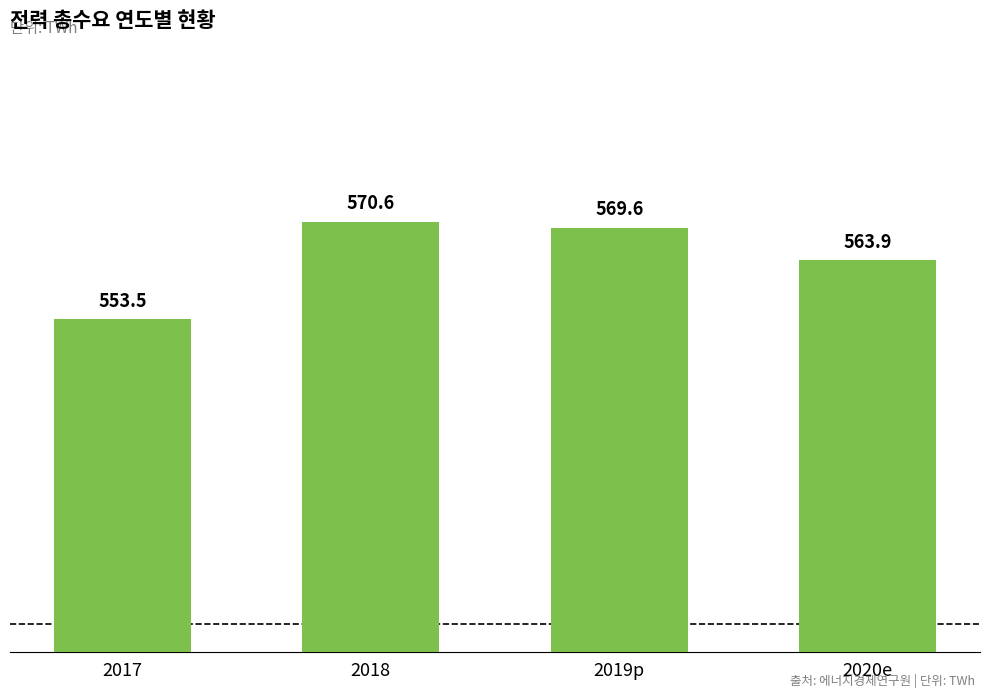

Is it true that the value at 2018 is 570.6?

True